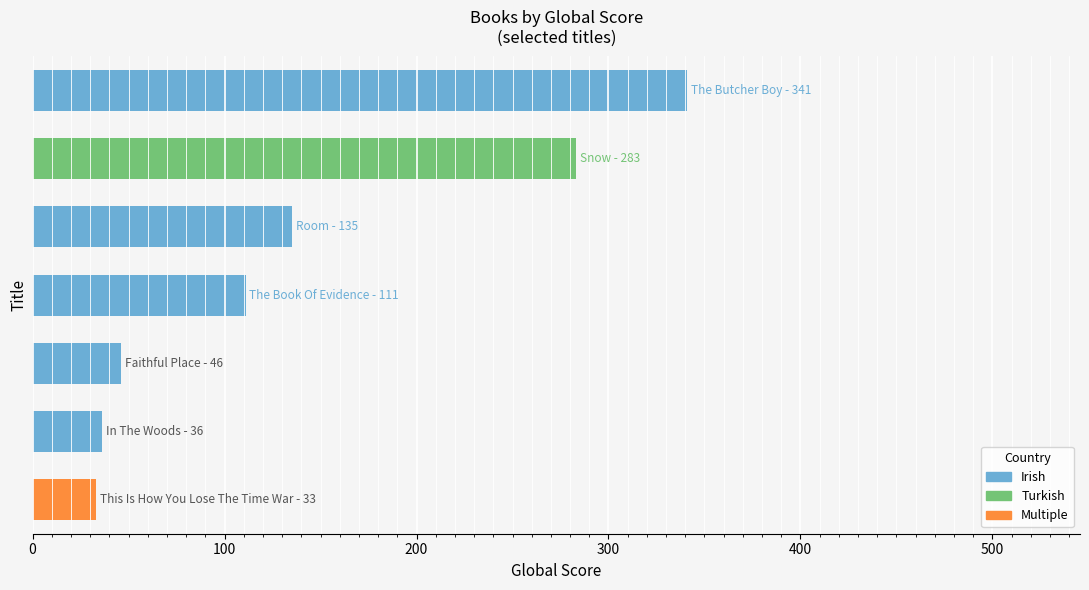

Reading left to right, transcribe all the data shown in this chart.

The Butcher Boy=341	Snow=283	Room=135	The Book Of Evidence=111	Faithful Place=46	In The Woods=36	This Is How You Lose The Time War=33